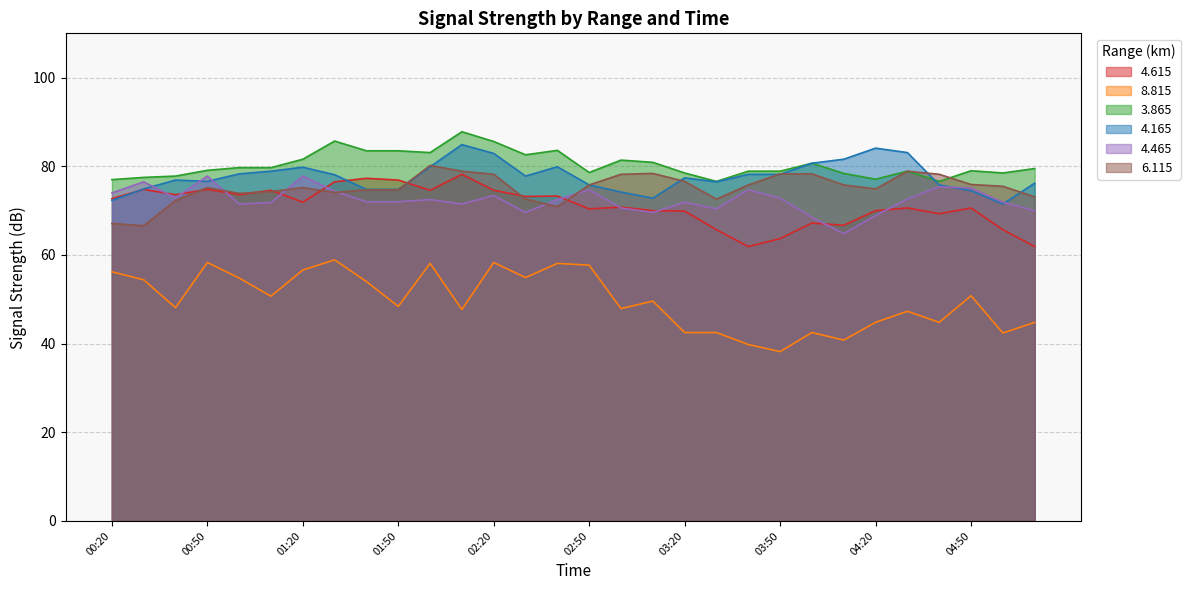

What is the maximum value shown in the chart?

87.8